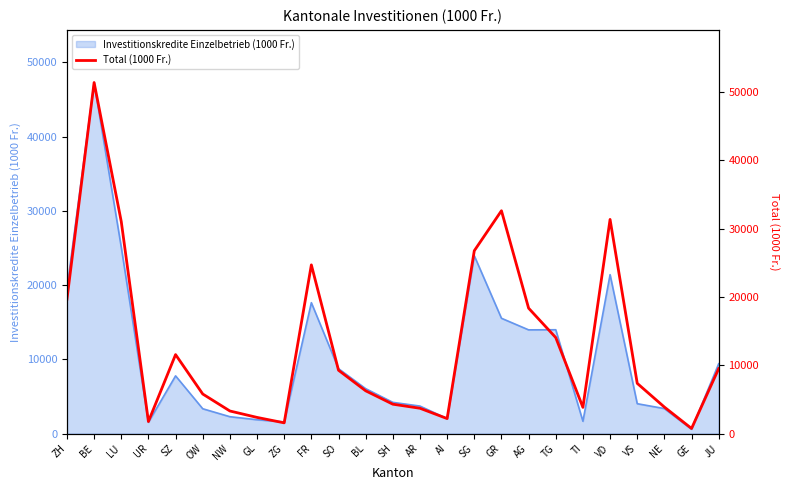

What is the ratio of the value at SG to the value at JU?

2.8